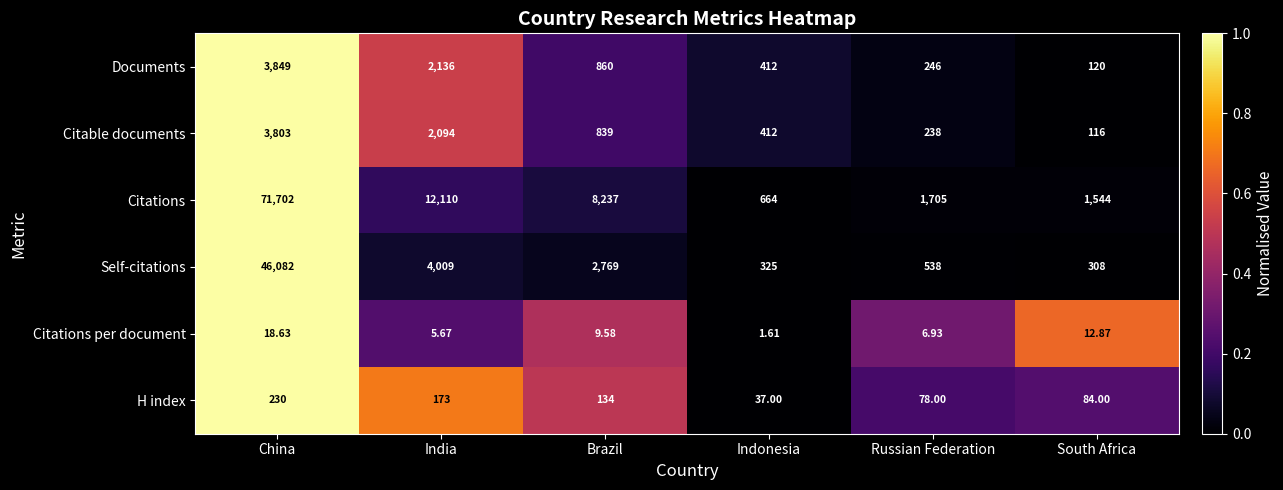

How many series are shown in this chart?

6